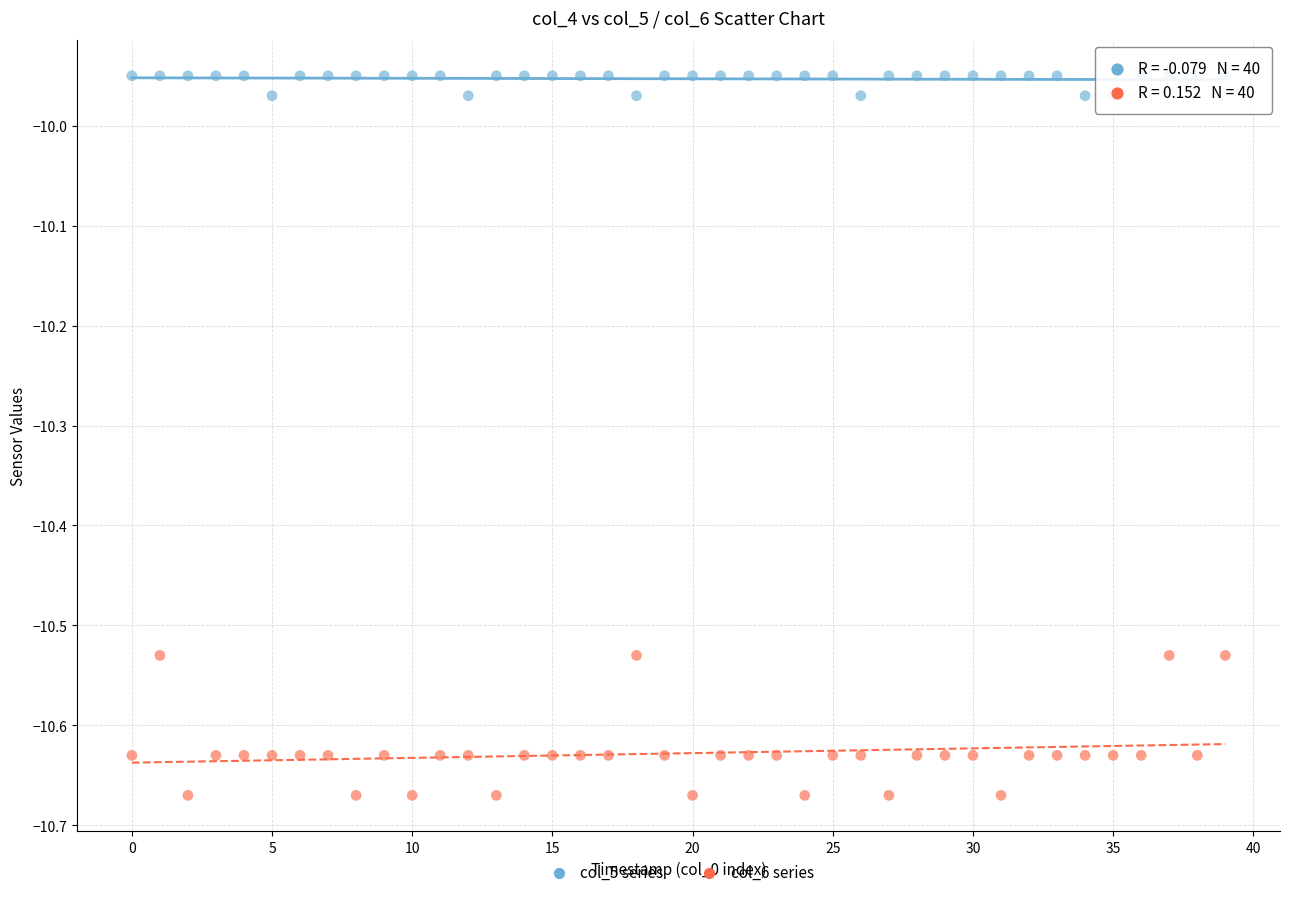

Which series reaches the minimum Y coordinate?

col_6 series